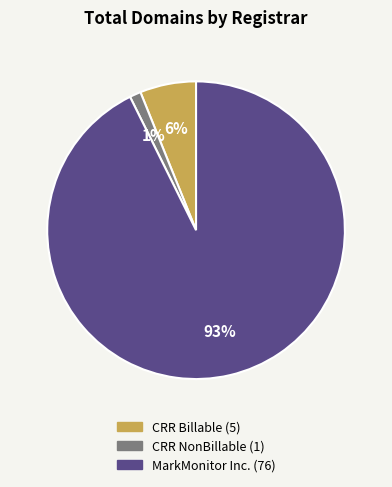

To the nearest percent, what is the average slice percentage?

33%